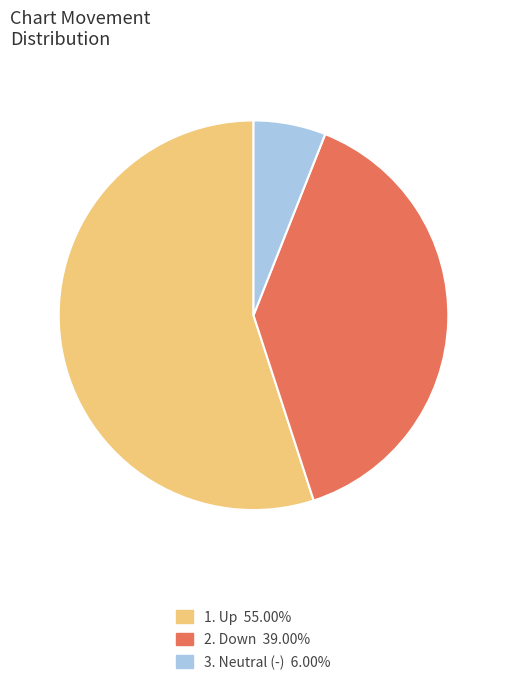

Combined, do 1. Up 55.00% and 3. Neutral (-) 6.00% account for over 50%?

Yes